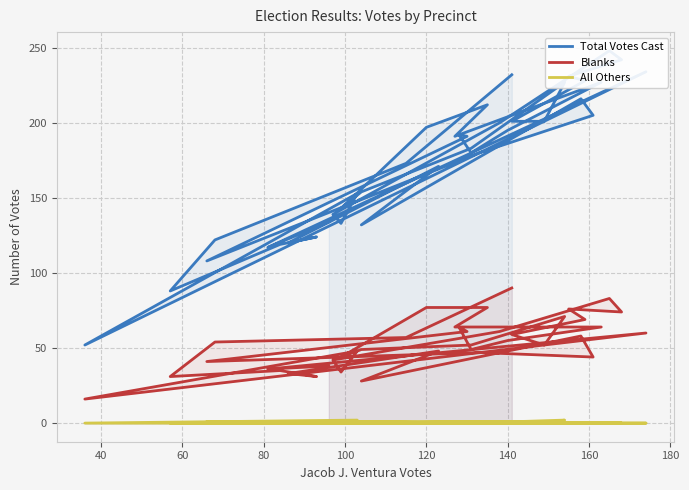

What is the difference between the maximum and minimum values in the All Others series?

2